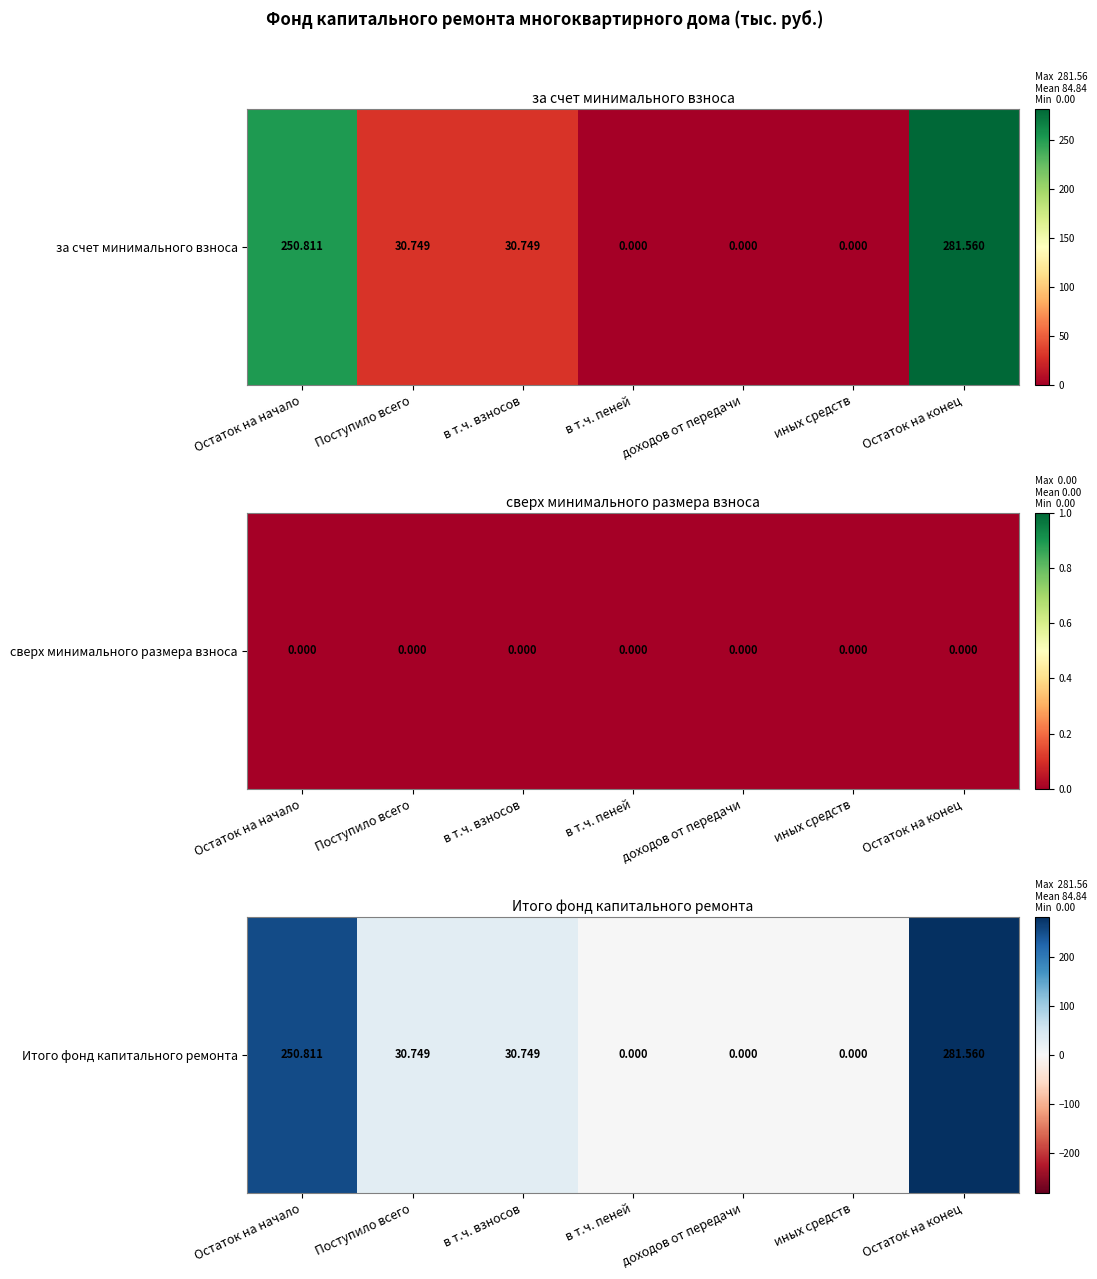

True or false: the data shows 30.7 at Поступило всего.

True